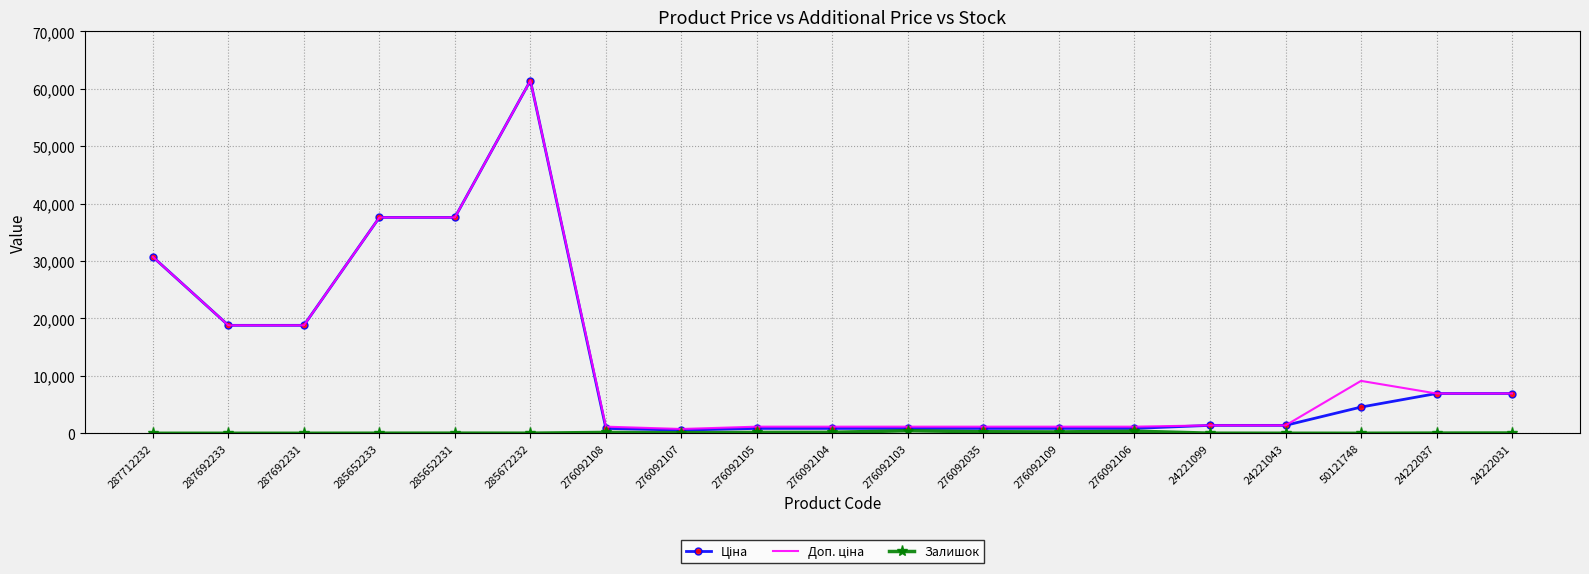

At which category is the sum across all series the highest?

285672232